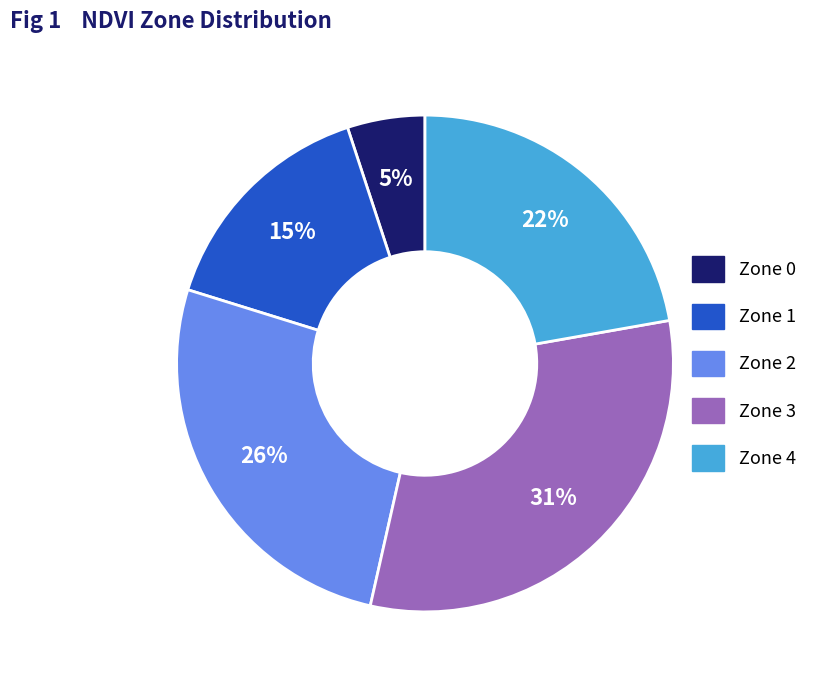

To the nearest percent, what portion does Zone 0 represent?

5%